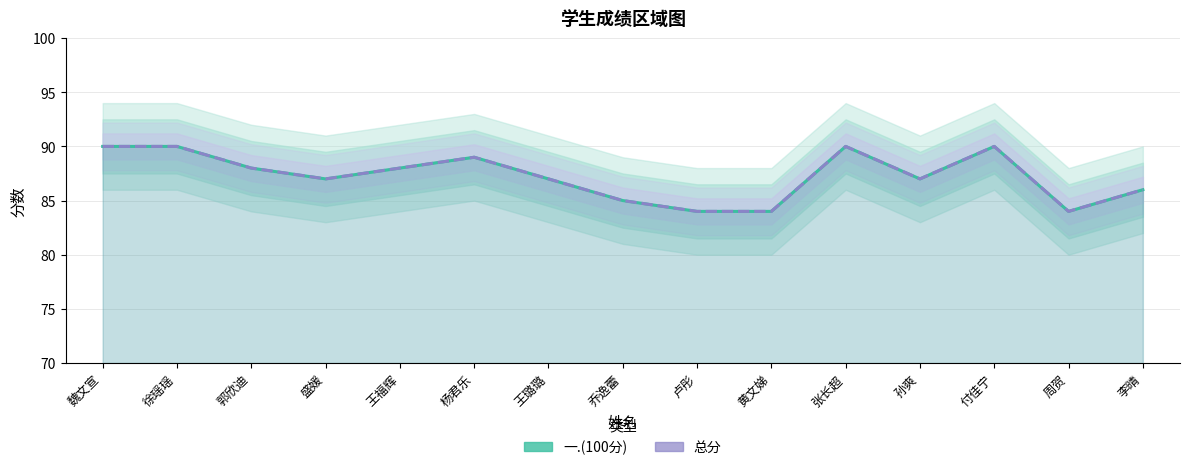

The value of 总分 at 杨君乐 is 89. True or false?

True